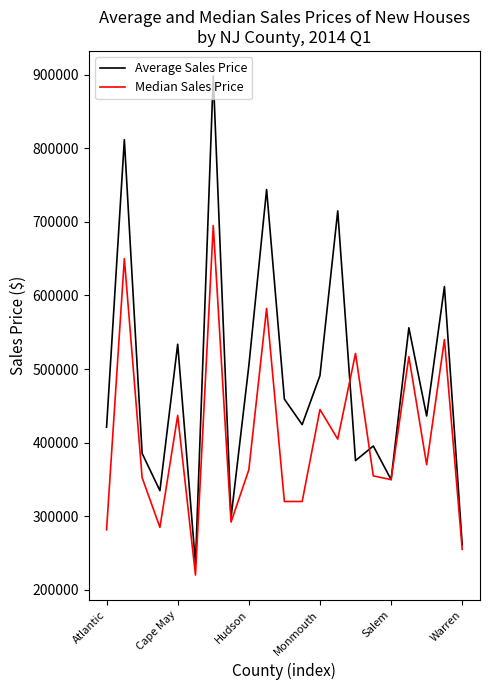

What is the greatest value displayed?

898338.6